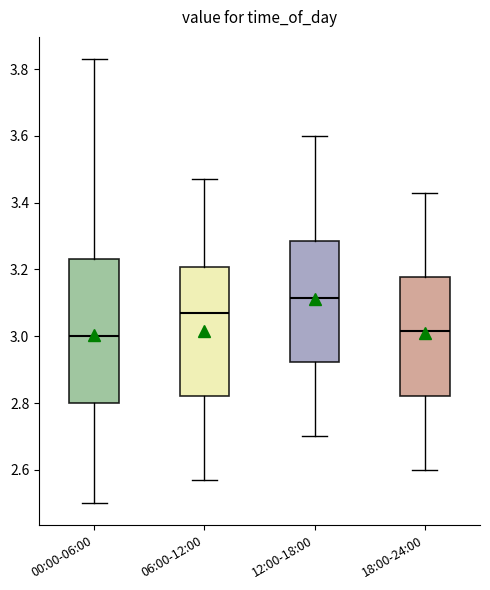

Which box's median line is the highest?

12:00-18:00